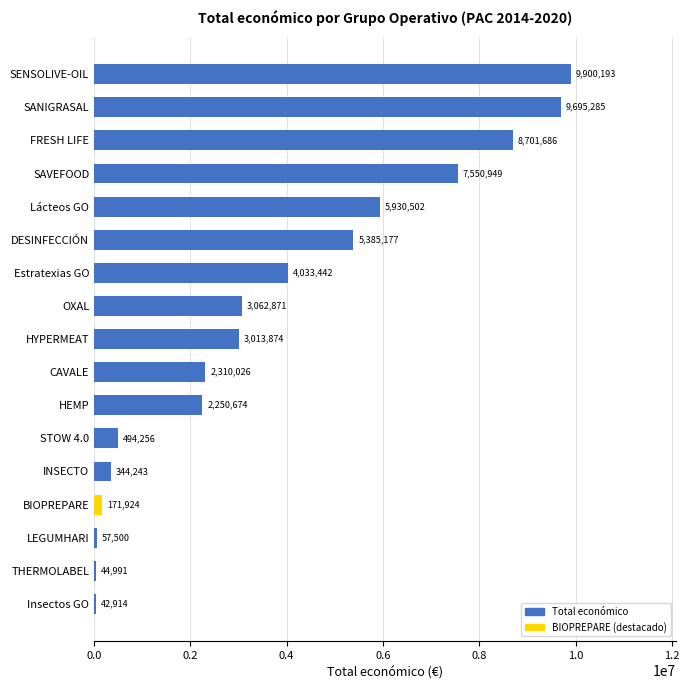

List the labels in order of value, smallest first.

Insectos GO, THERMOLABEL, LEGUMHARI, BIOPREPARE, INSECTO, STOW 4.0, HEMP, CAVALE, HYPERMEAT, OXAL, Estratexias GO, DESINFECCIÓN, Lácteos GO, SAVEFOOD, FRESH LIFE, SANIGRASAL, SENSOLIVE-OIL